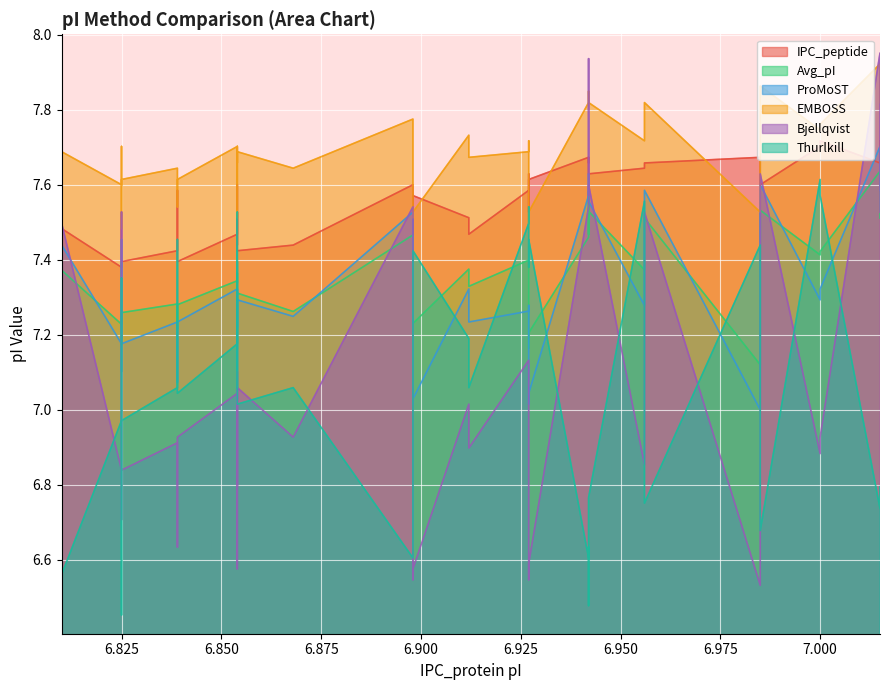

The value of Thurlkill at 18 is 2.1. True or false?

False